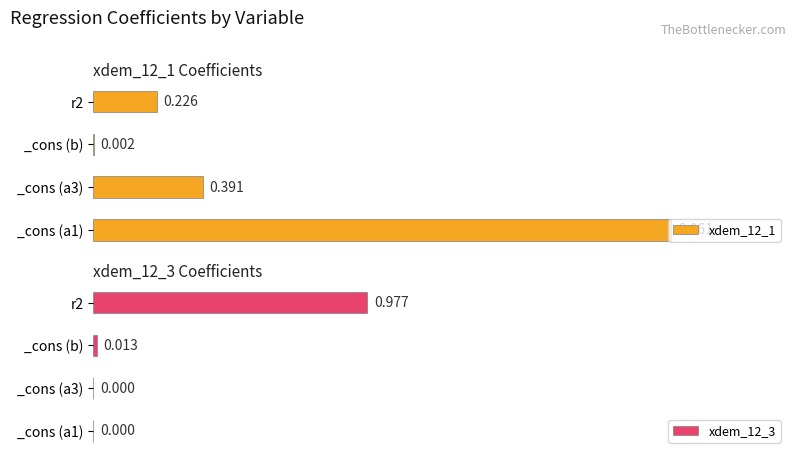

How many bars are there in total?

8